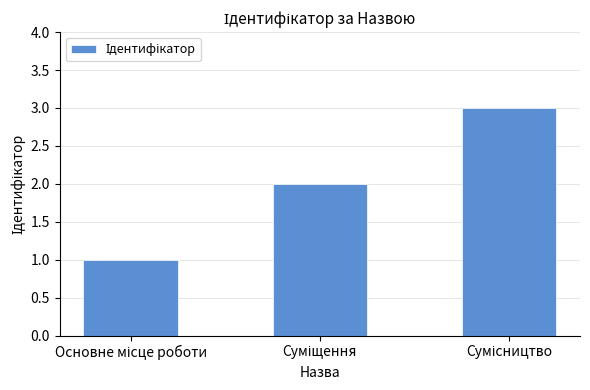

What is the greatest value displayed?

3